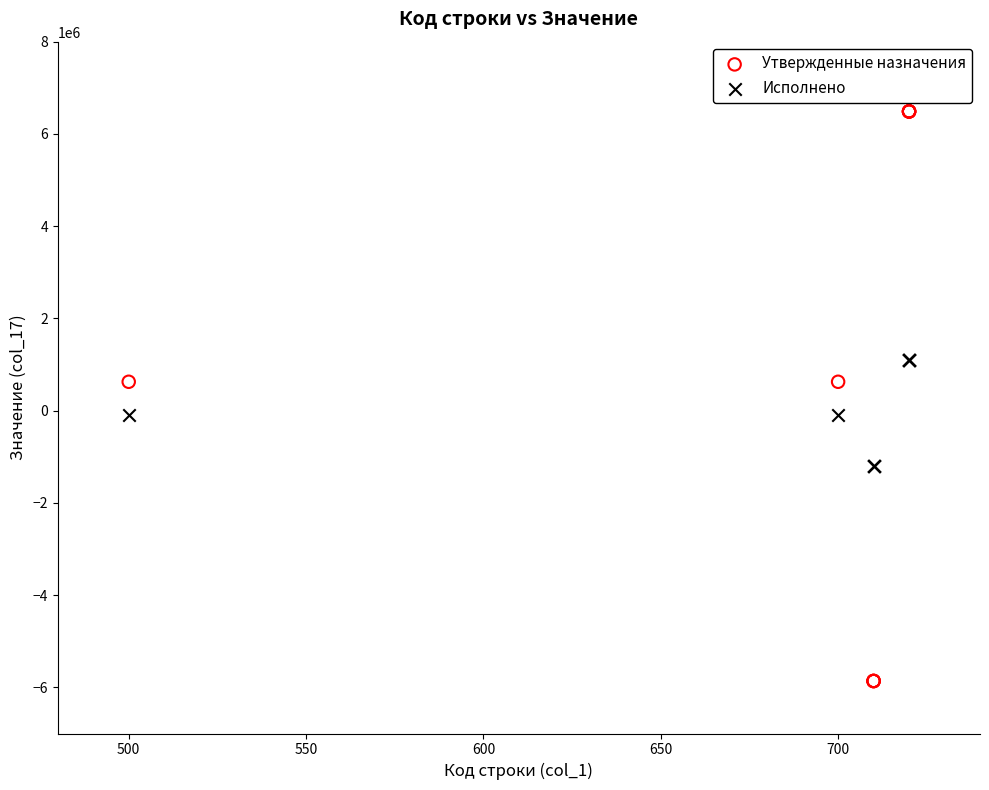

Which series reaches the maximum Y coordinate?

Утвержденные назначения